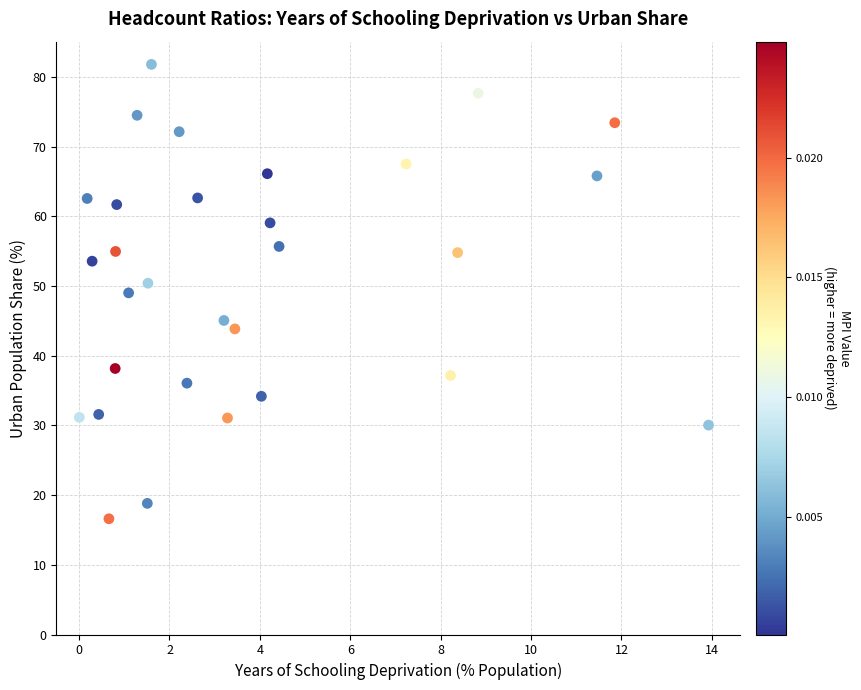

What is the range of X values (max minus min)?

13.9